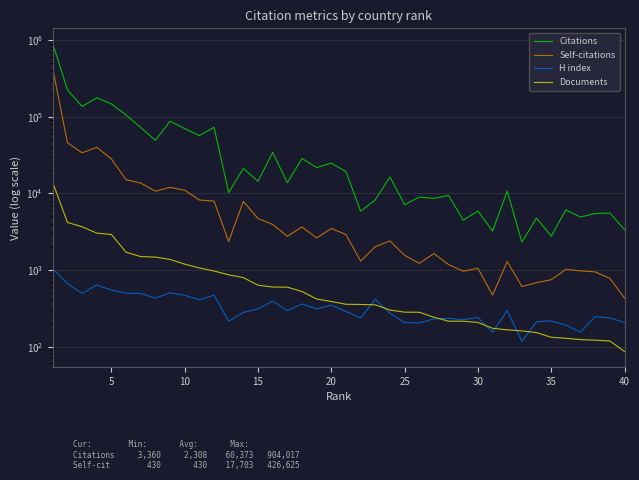

Is this an area chart (filled region under the line)?

No